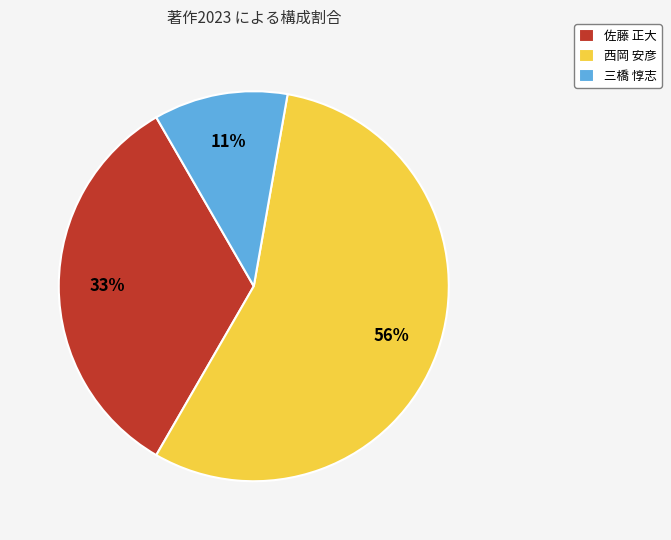

How many slices are in this pie chart?

3